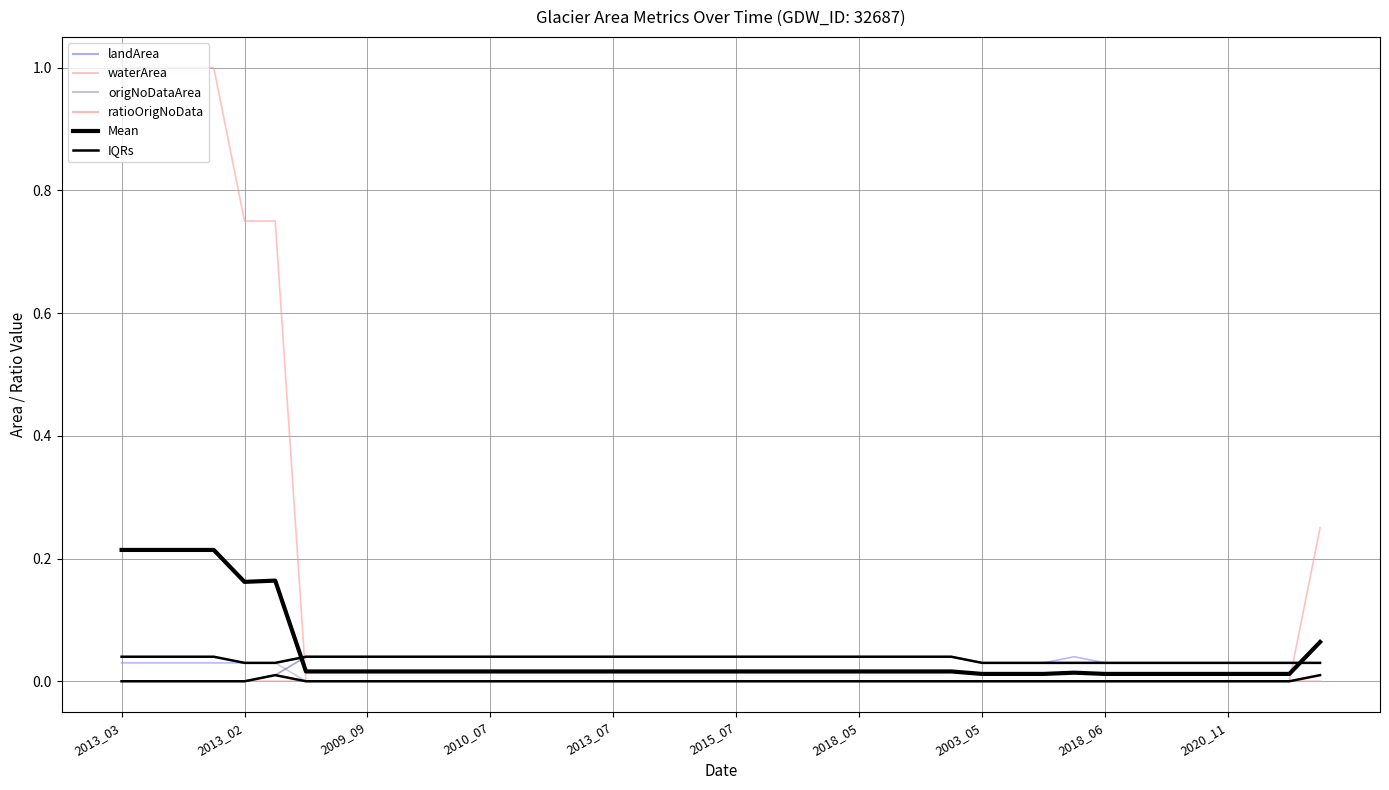

How many origNoDataArea values are between 0 and 1?

40